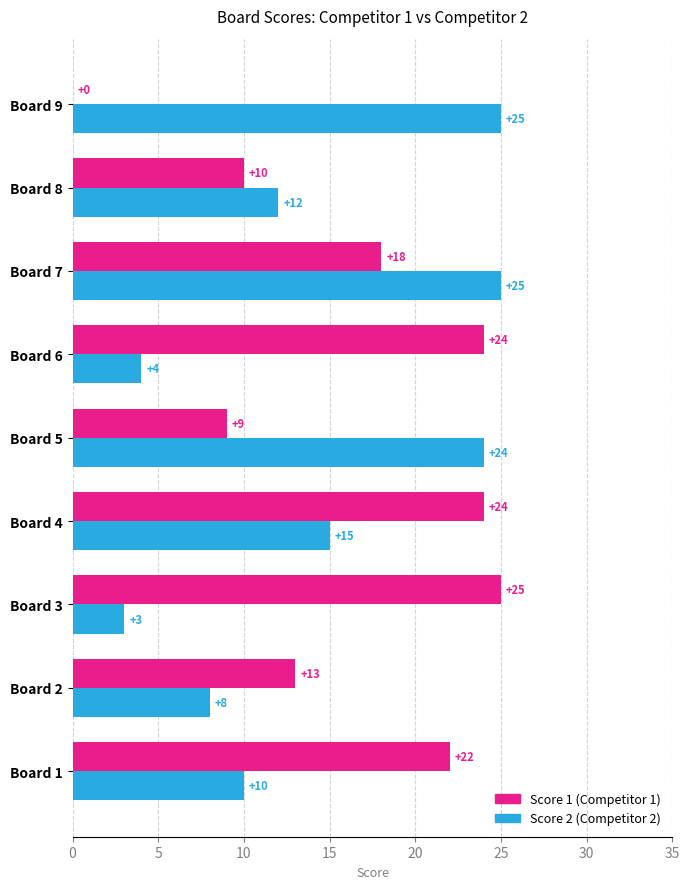

What is the maximum value shown in the chart?

25